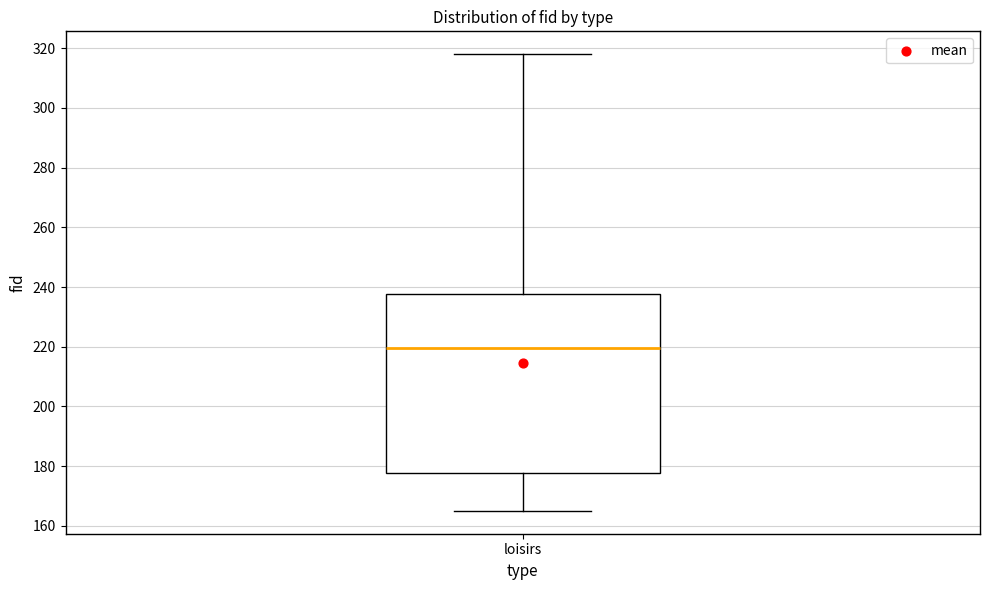

Read this box plot against the y-axis: the position of the median line, the range covered by the box, and the ends of both whiskers. The values are not printed on the chart, so give them approximately, as read against the axis.

median 220, box 178 to 238, whiskers 166 to 318